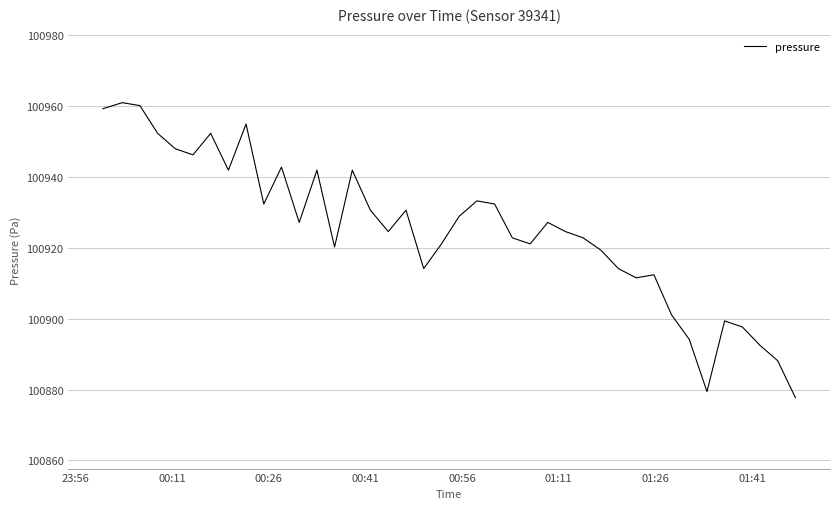

What is the maximum value shown in the chart?

100960.8